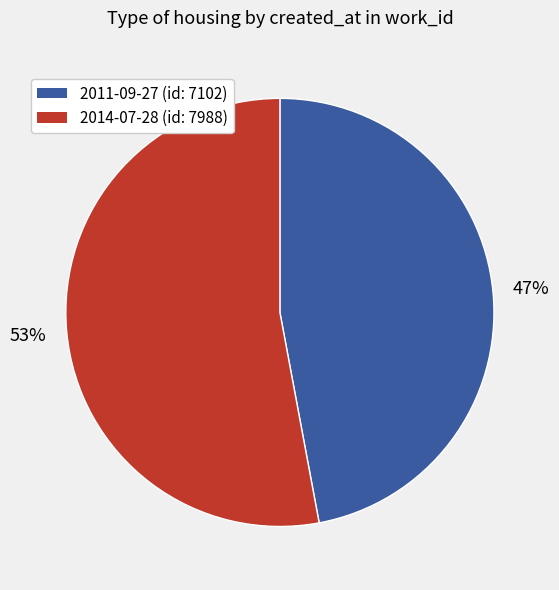

How many segments does this pie chart have?

2